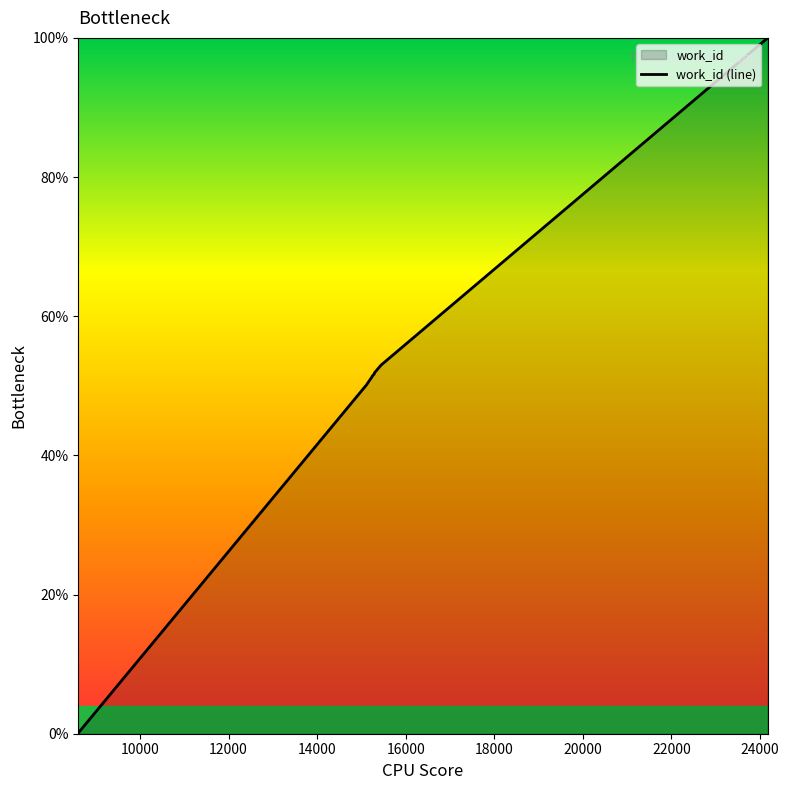

What is the sum of the values at 15293 and 15245?

103.2